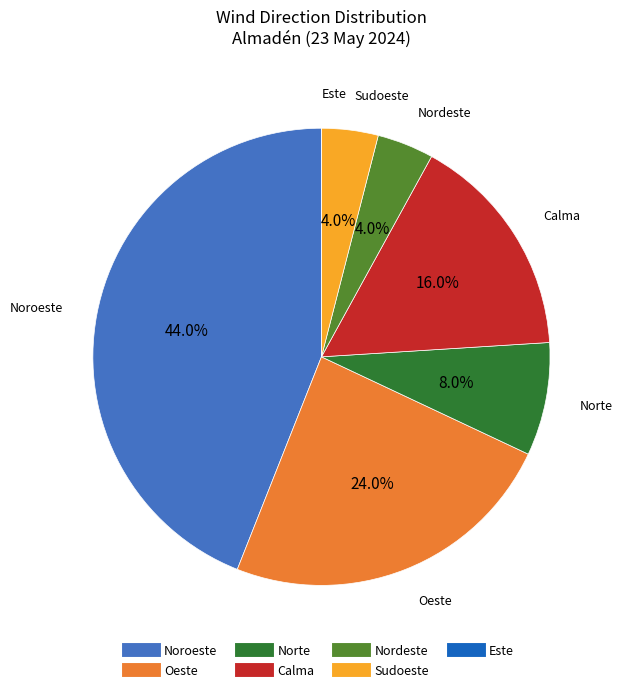

To the nearest percent, what is the difference between the Norte and Nordeste slice percentages?

4%